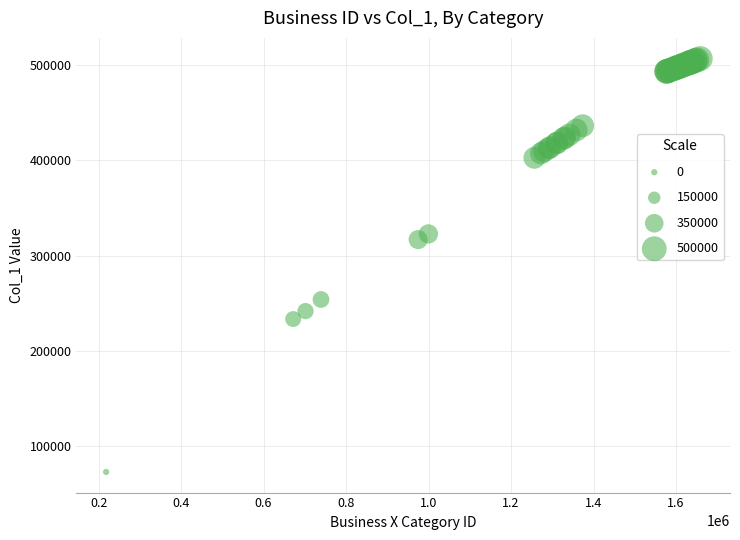

What Y value in the scatter plot is closest to 290076?

317010